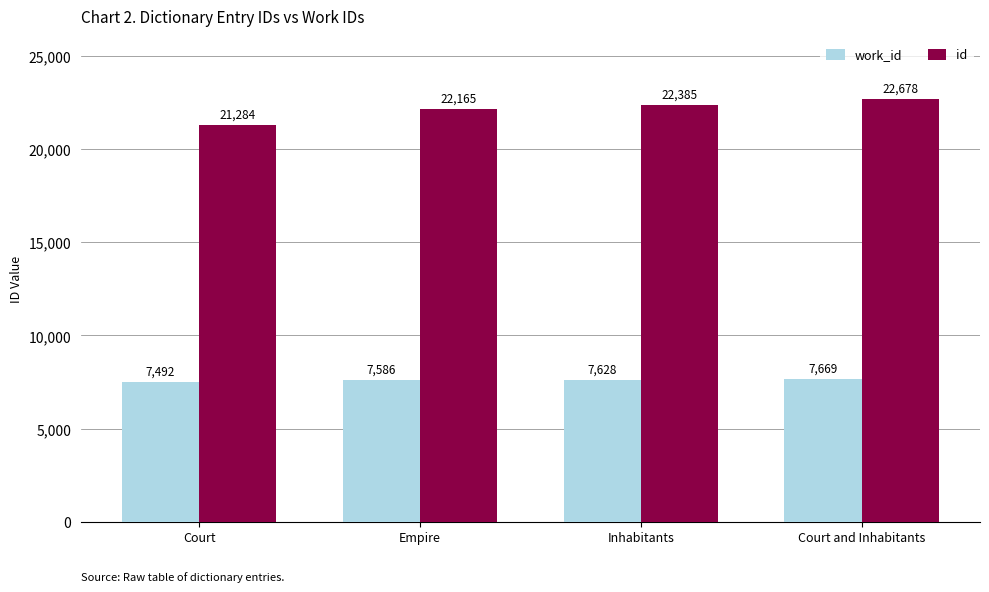

What is the total value across all series at Inhabitants?

30013